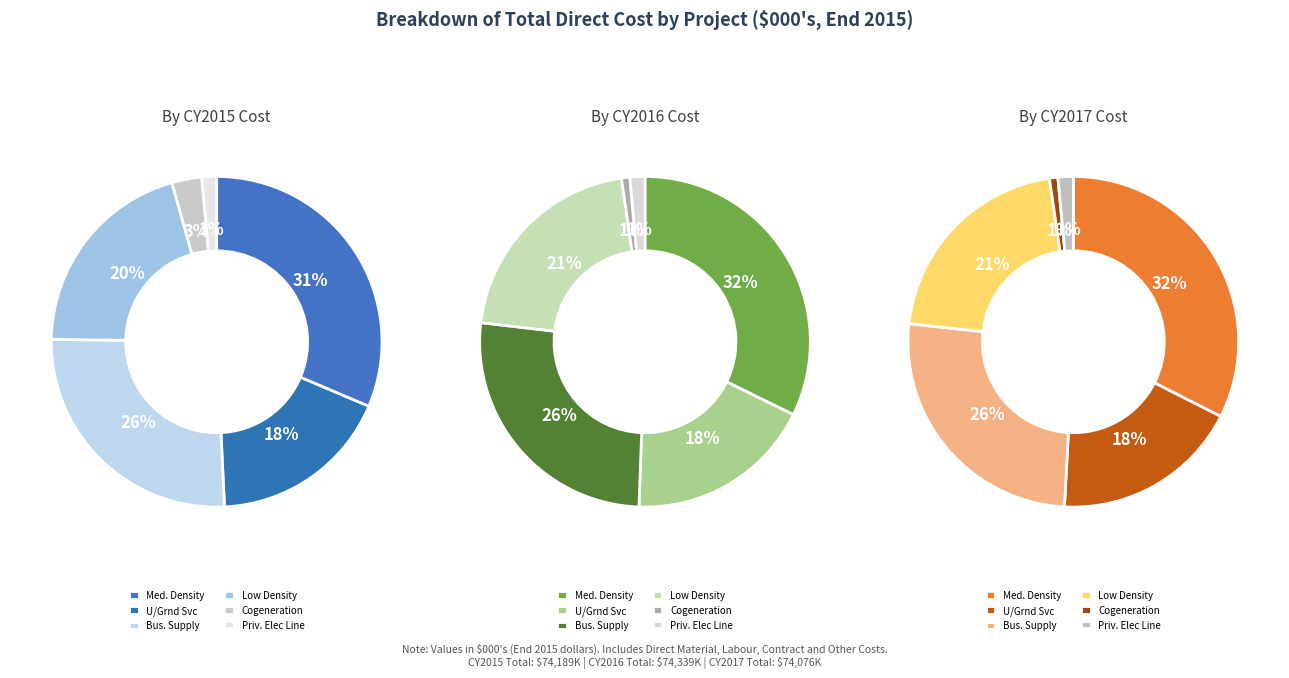

How many slices are in this pie chart?

6